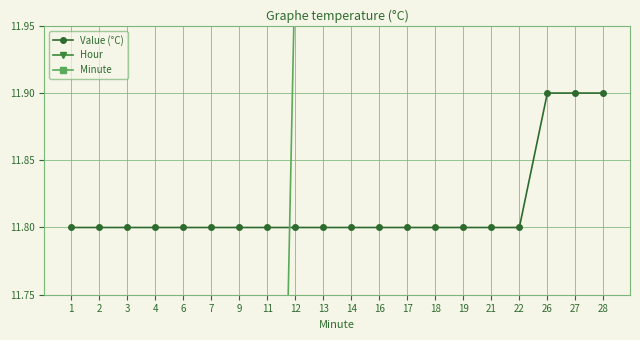

How many lines are shown in the chart?

3